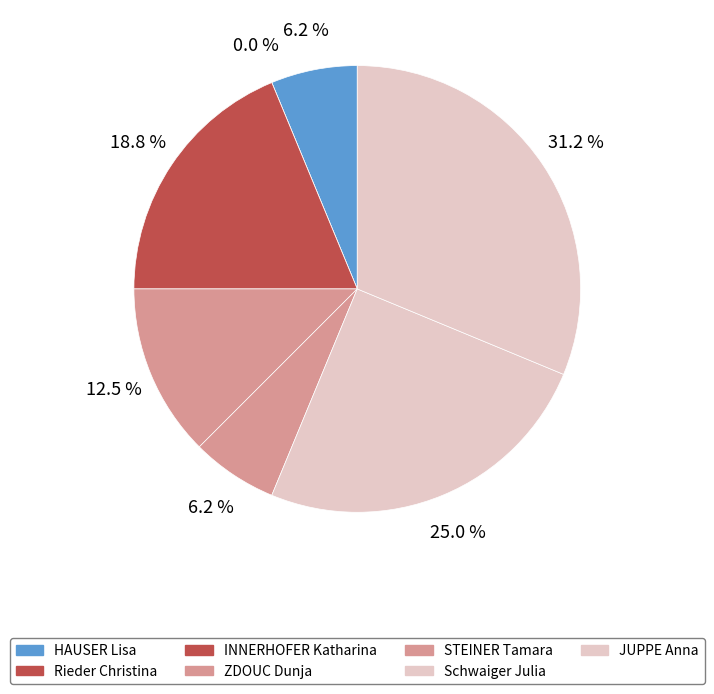

Is INNERHOFER Katharina the majority of the pie?

No